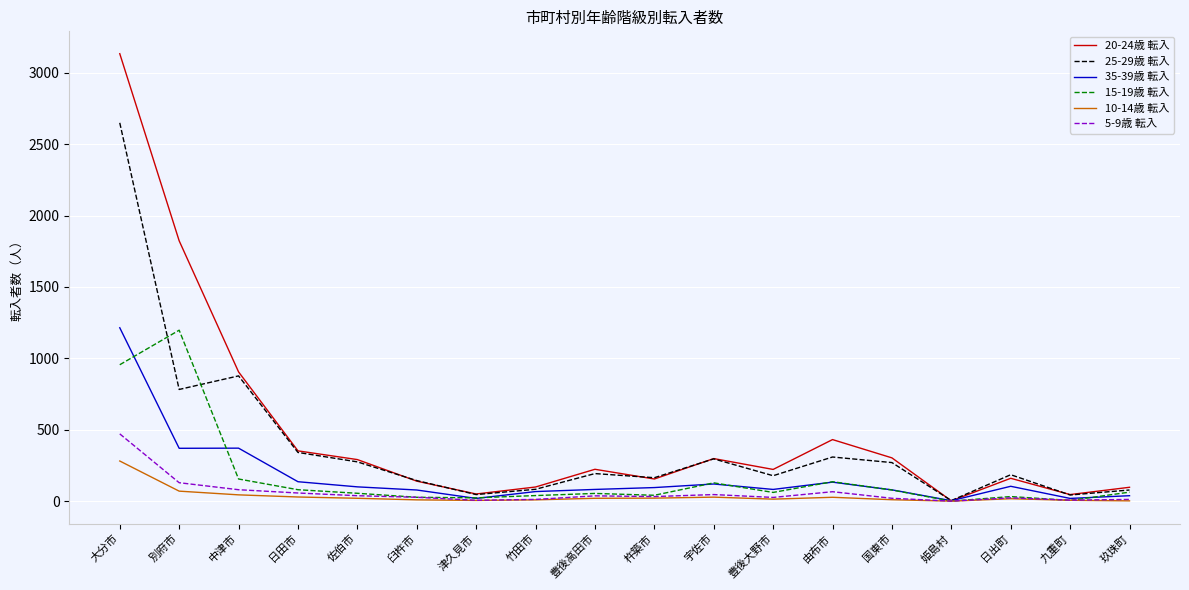

What is the difference between the 15-19歳 転入 values at 杵築市 and 津久見市?

18